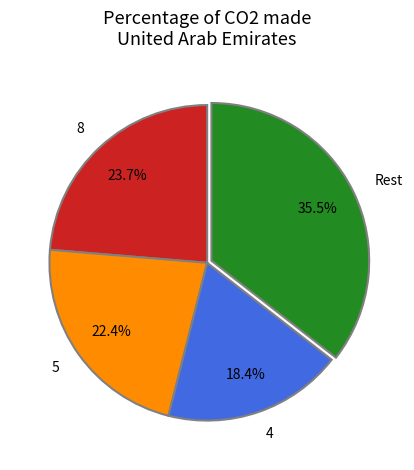

Combined, do 5 and Rest account for over 50%?

Yes